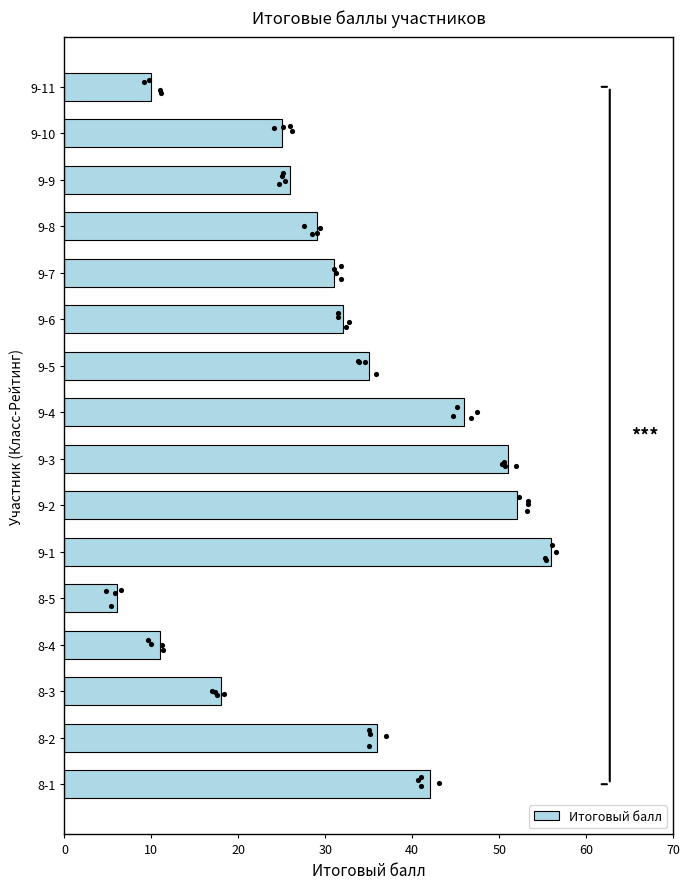

What is the sum of the Итоговый балл values at 9-2 and 9-9?

78